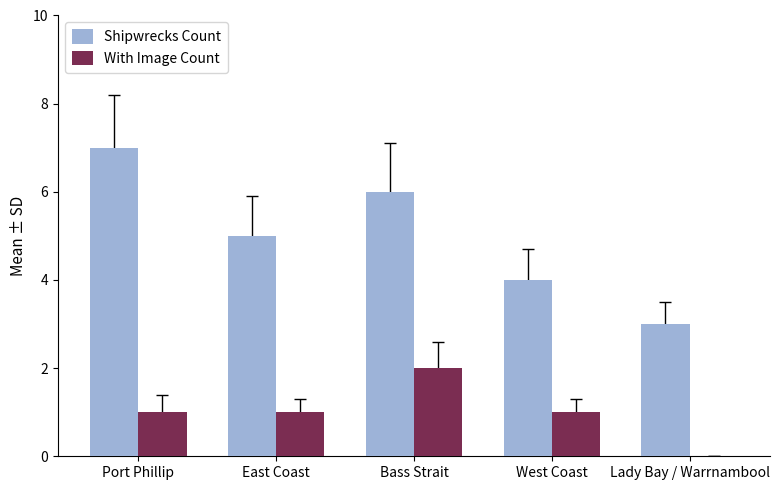

Between Port Phillip and East Coast, which series saw the biggest shift?

Shipwrecks Count